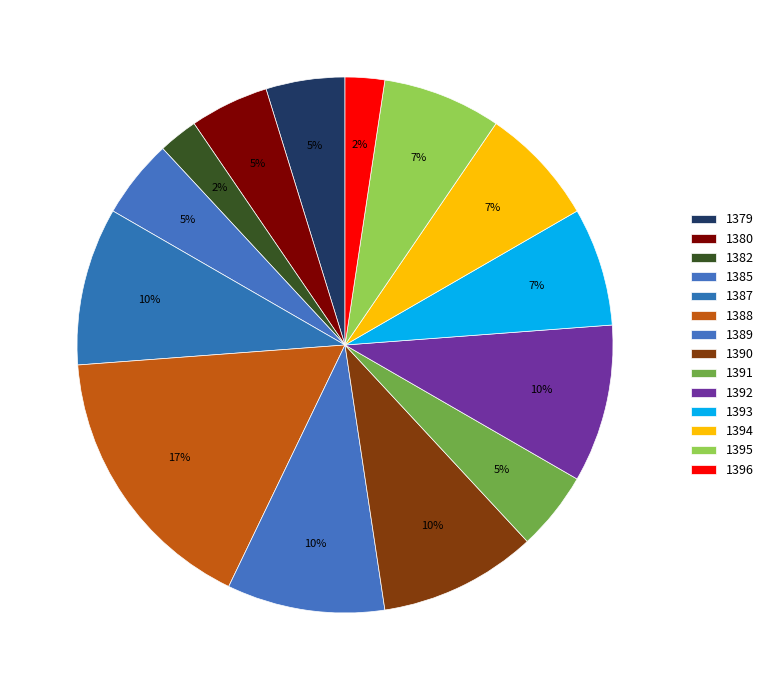

Which slice is the smallest?

1382